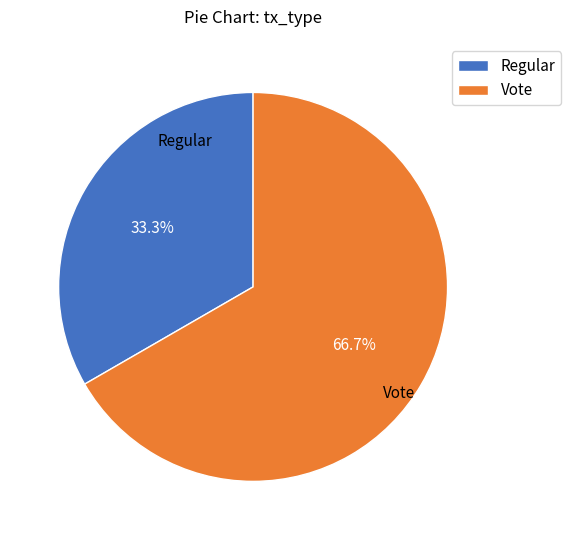

Is it true that Regular is 33% of the pie?

True